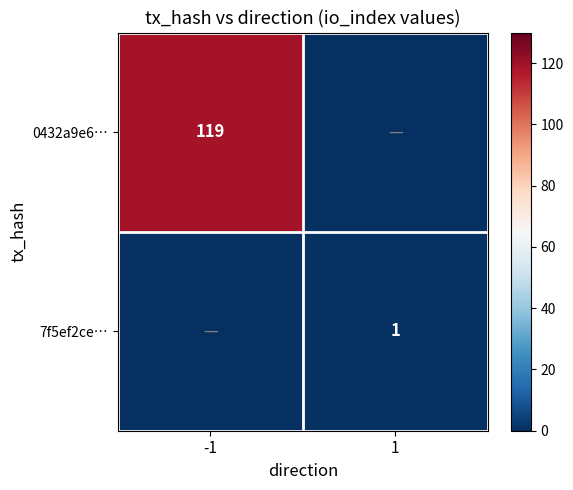

The 0432a9e6… series shows 182 at -1. True or false?

False